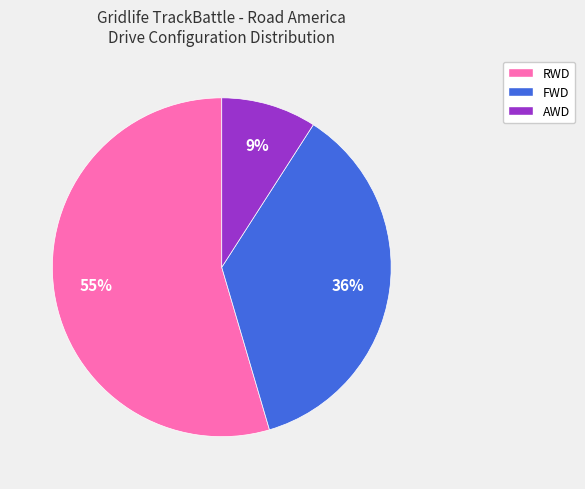

To the nearest percent, what is the average slice percentage?

33%